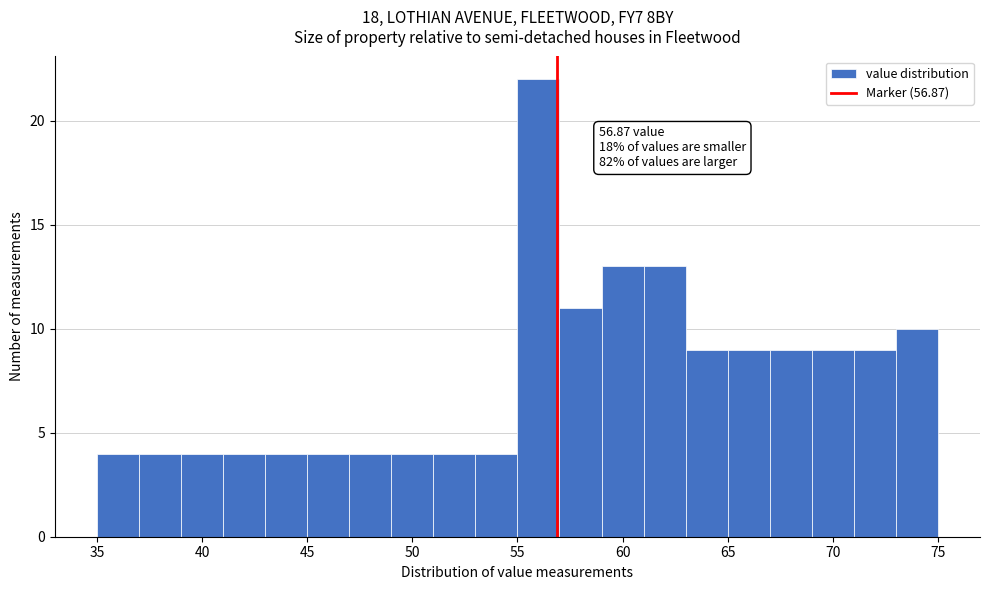

Which range on the x-axis has the tallest bar?

55 to 57